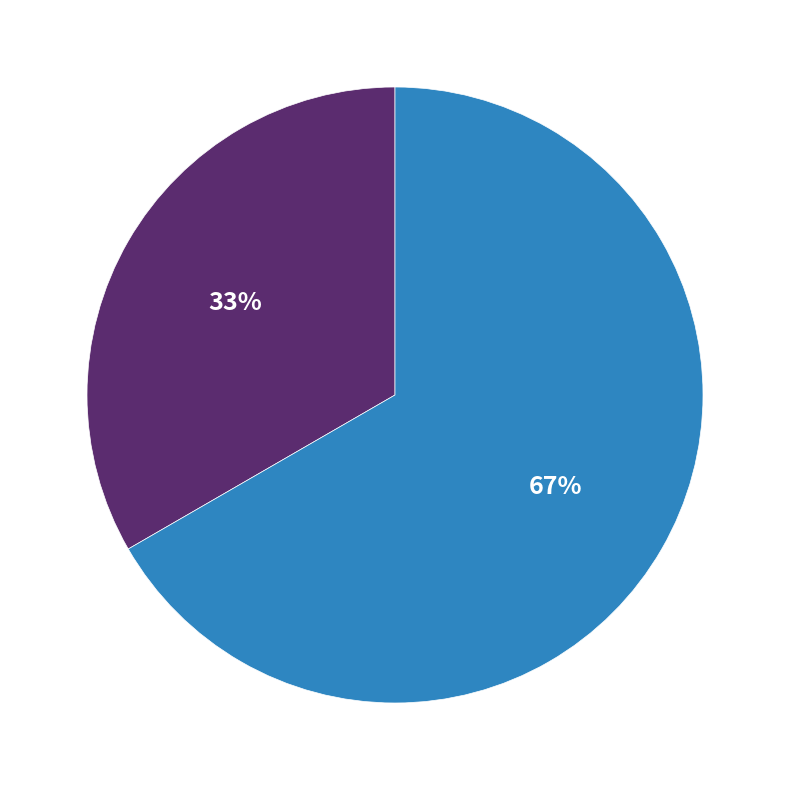

To the nearest percent, what is the average slice percentage?

50%